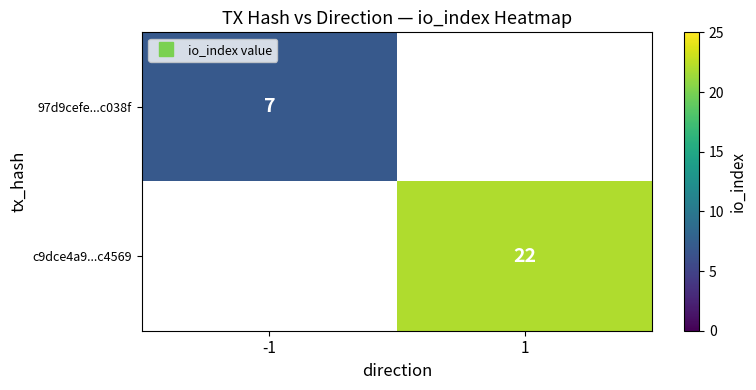

Is it true that 97d9cefe...c038f equals 2.6 at -1?

False